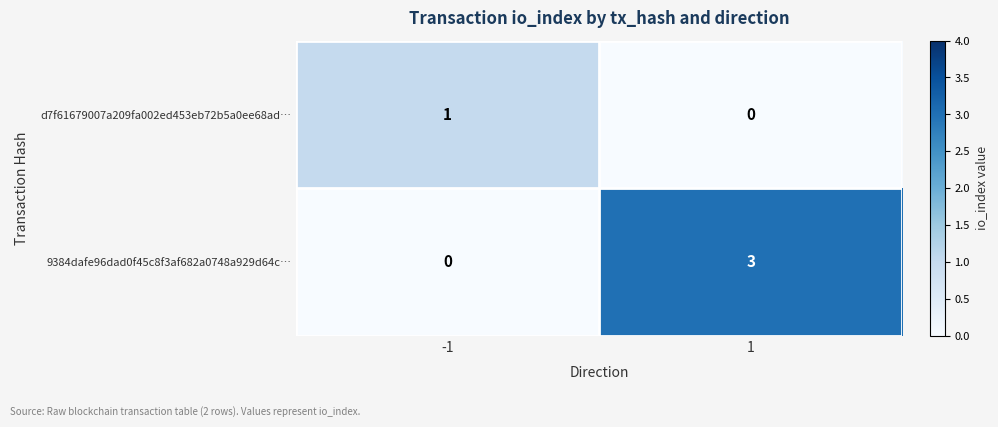

Count the number of data series in this chart.

2